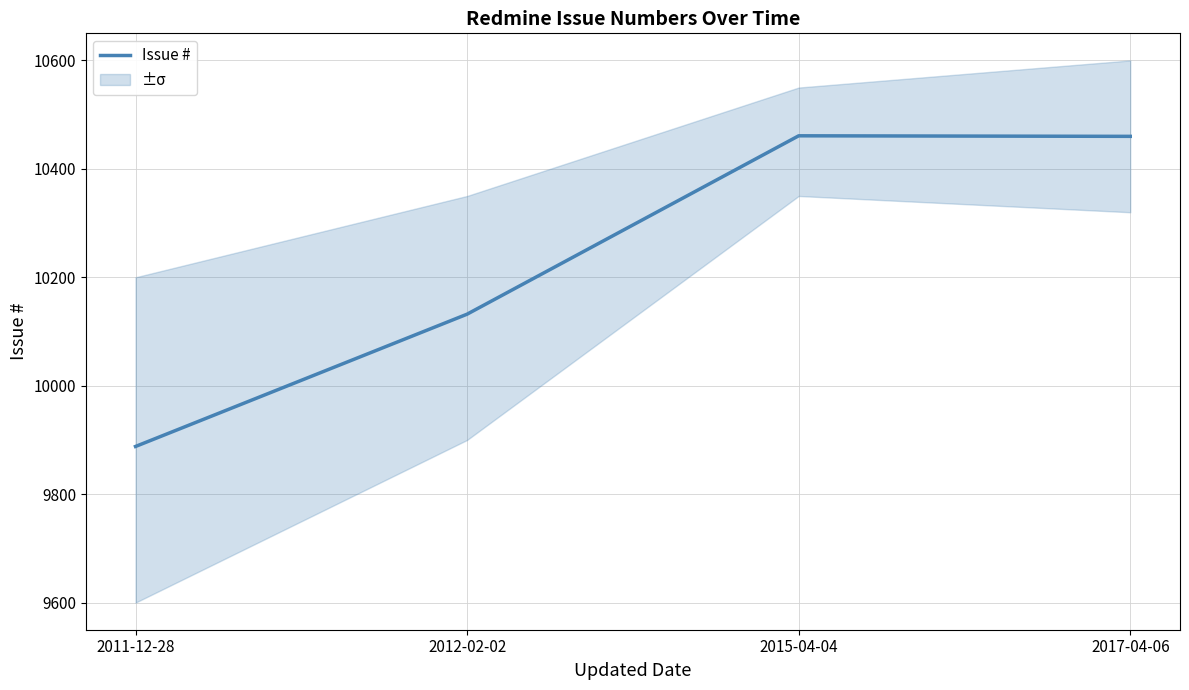

What is the average value?

10235